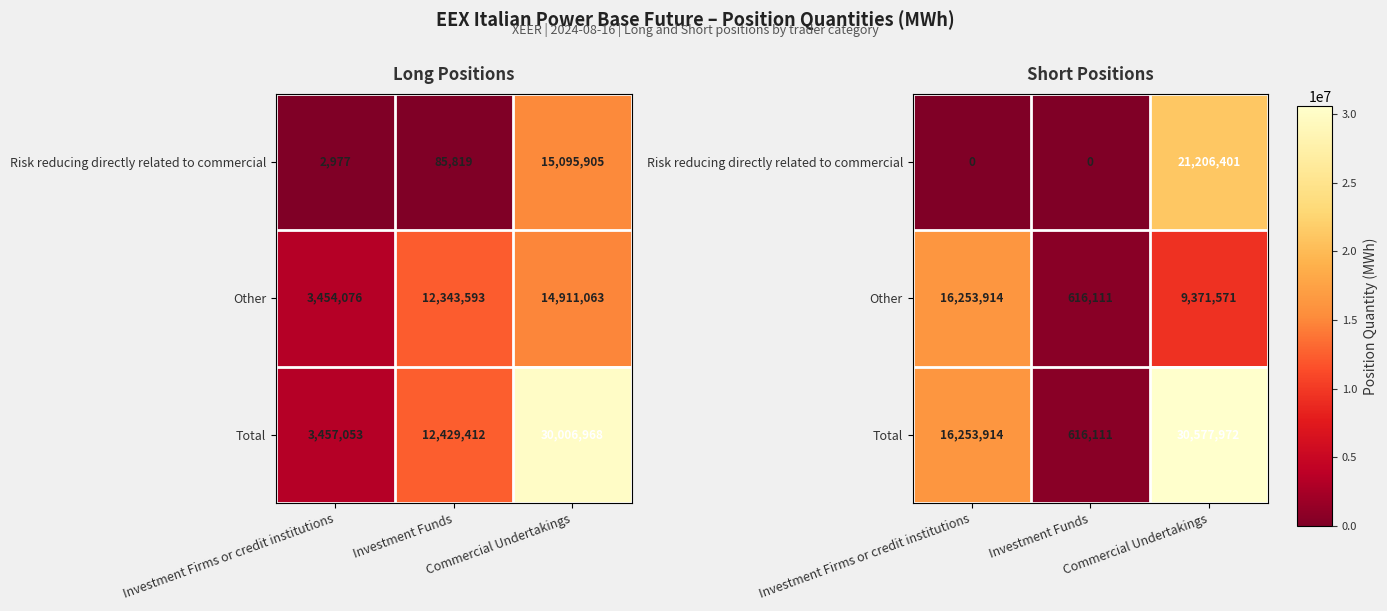

At how many categories does at least one series exceed 2330262?

2